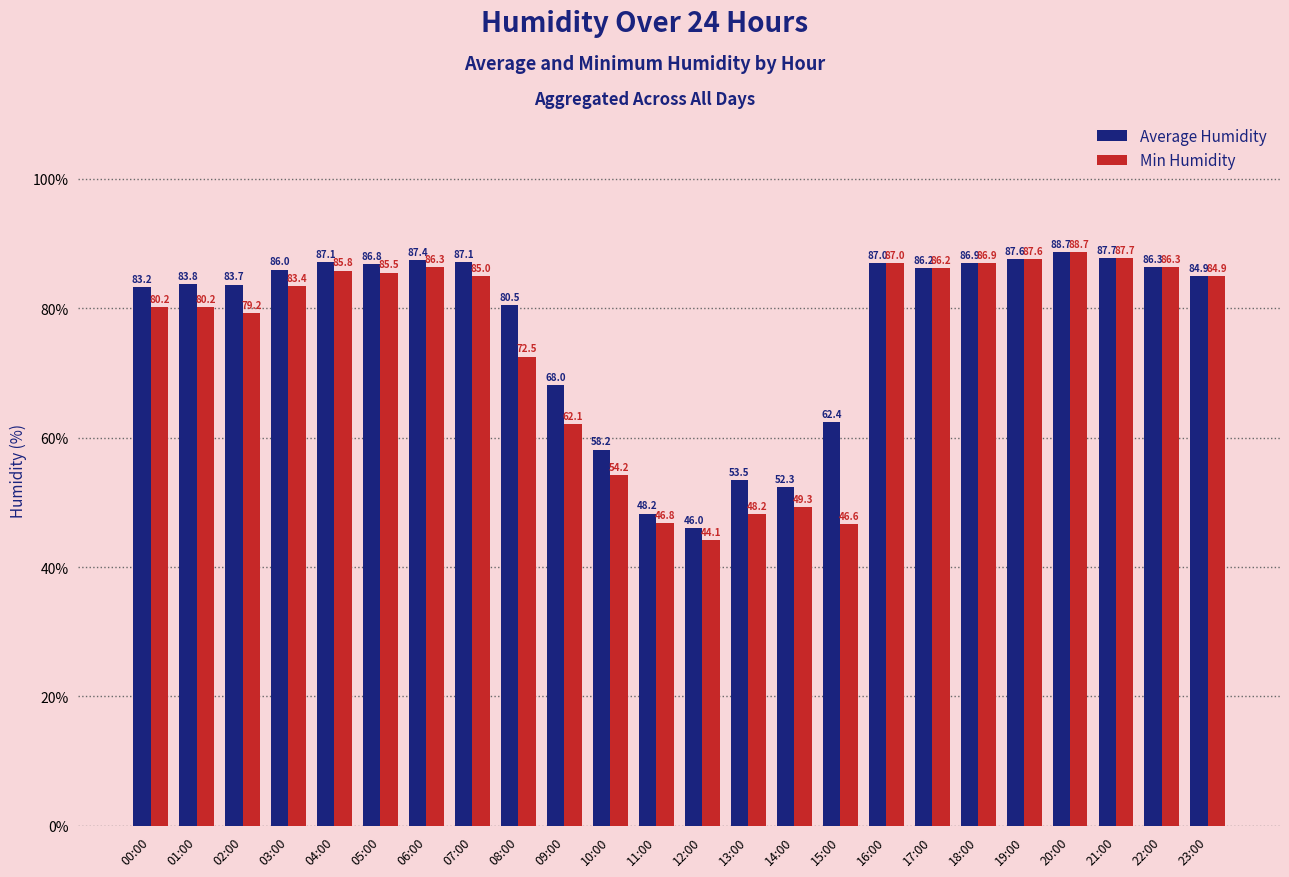

Which category has the highest value across all series?

20:00